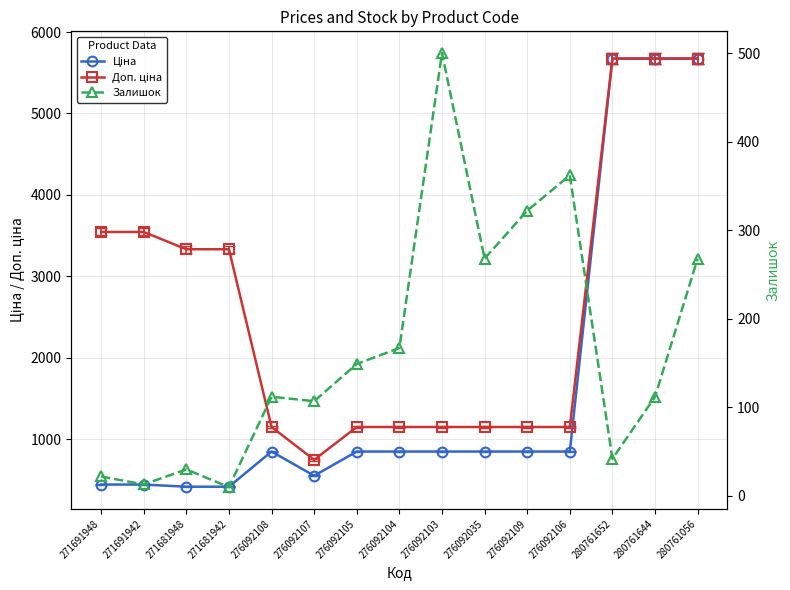

Rank the series by their maximum value, from lowest to highest.

Залишок, Ціна, Доп. ціна